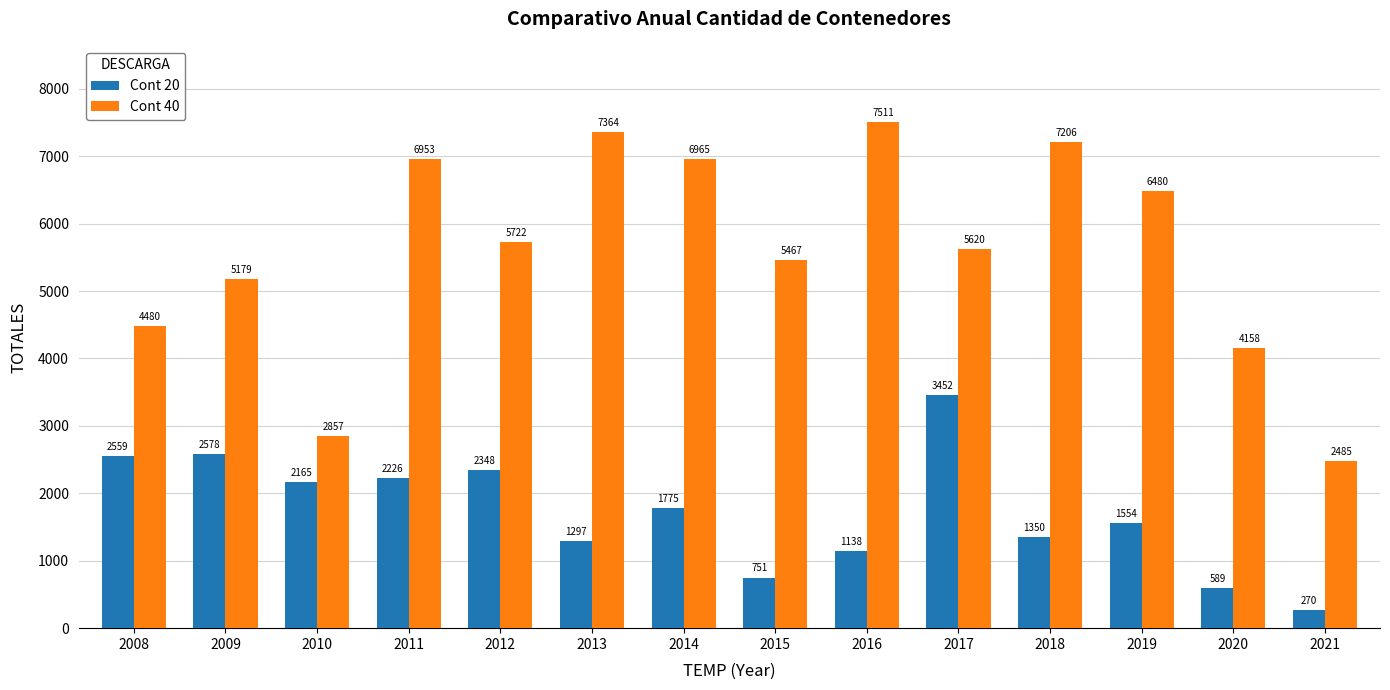

What is the value of the Cont 40 bar at the 7th from the left?

6965